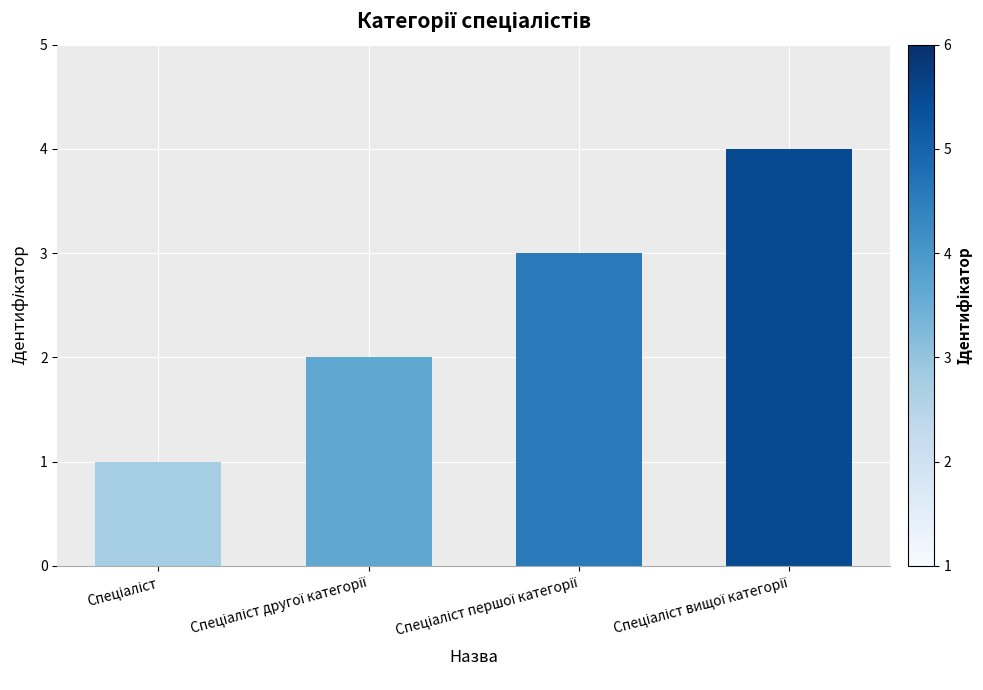

What is the difference between the maximum and minimum values?

3